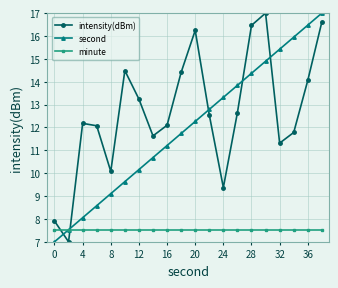

What is the minimum value shown in the chart?

7.0